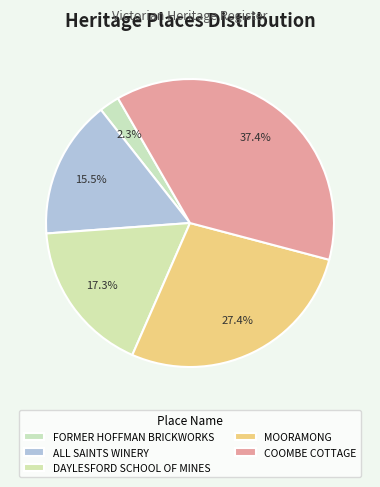

Does DAYLESFORD SCHOOL OF MINES account for over 50% of the chart?

No